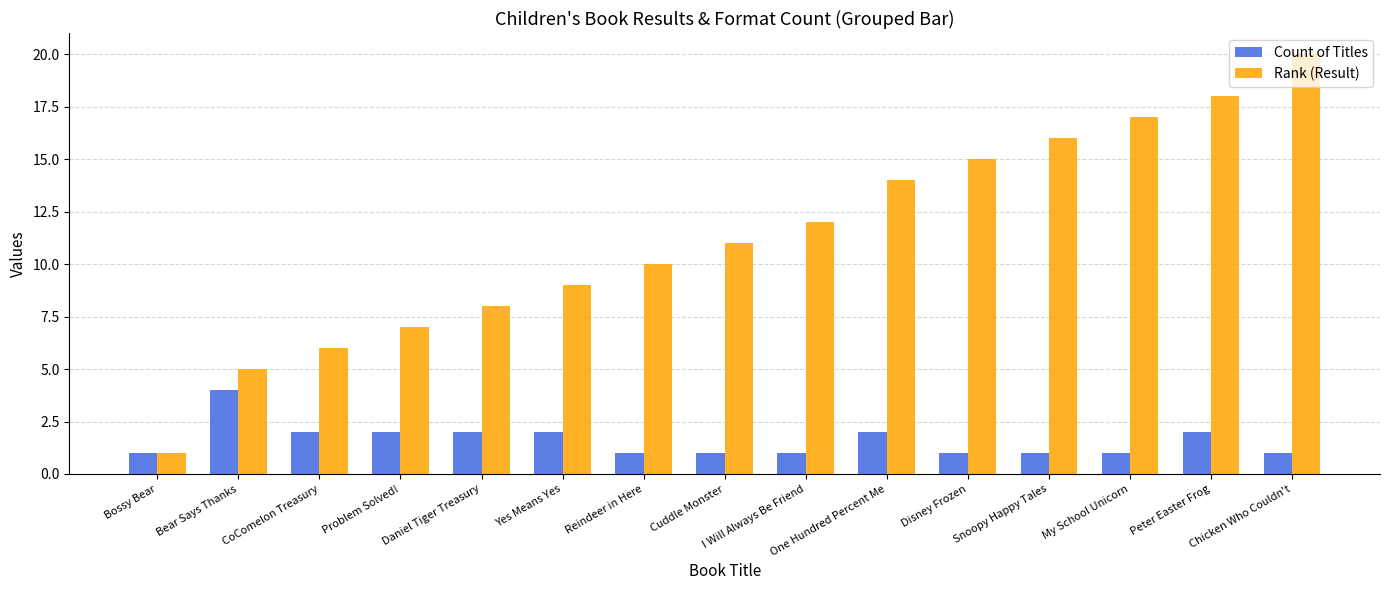

How many categories are shown in the chart?

15